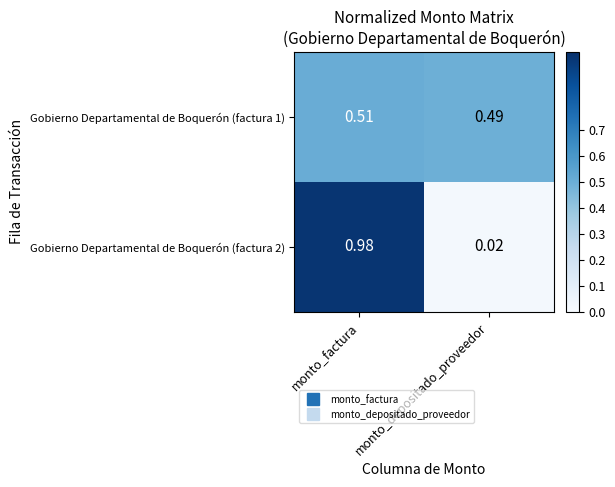

Where is Gobierno Departamental de Boquerón (factura 1) nearest to the value 0?

monto_depositado_proveedor